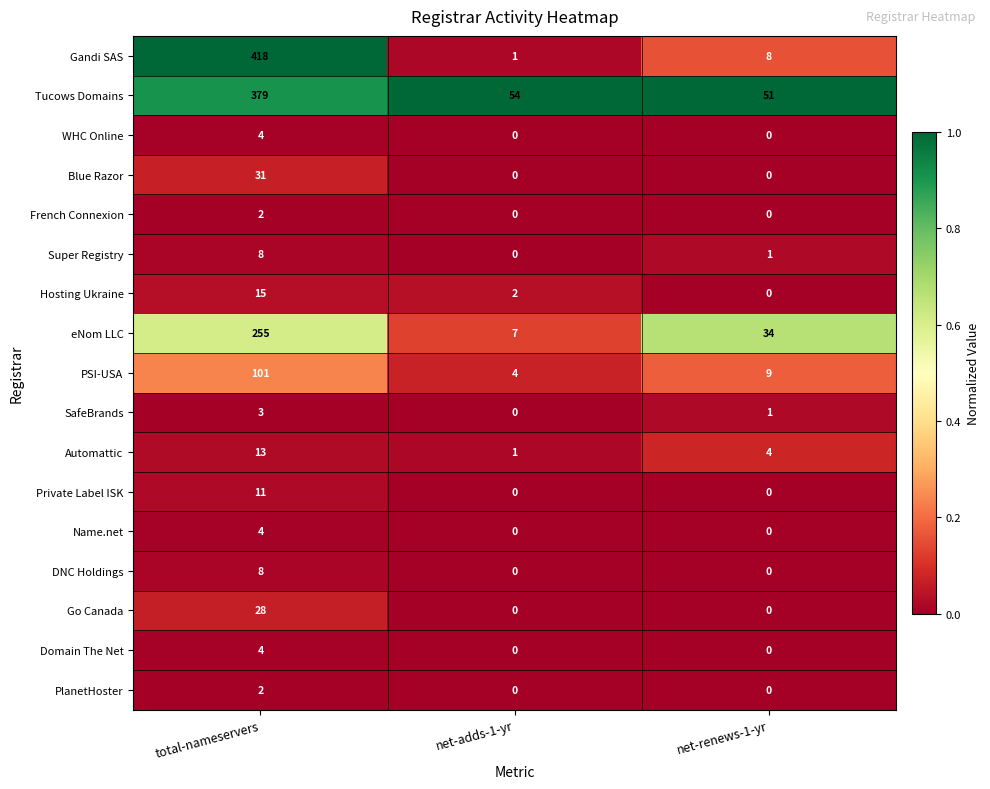

What is the greatest value displayed?

418